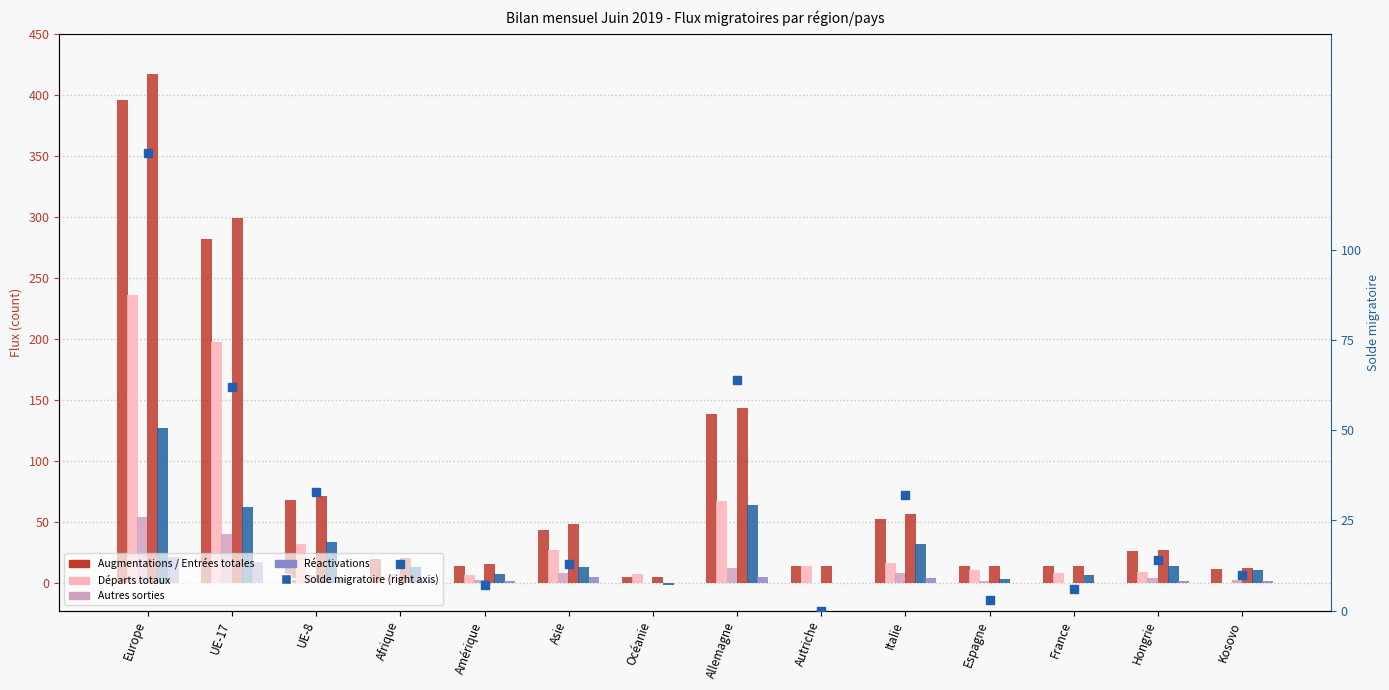

Which series has the largest range (max minus min)?

Augmentations